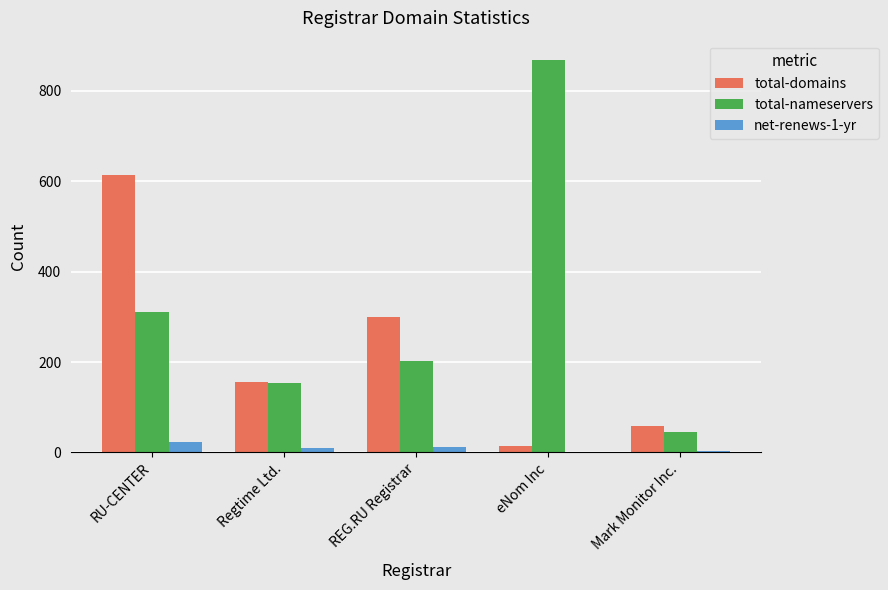

Between RU-CENTER and Mark Monitor Inc., which series saw the biggest shift?

total-domains